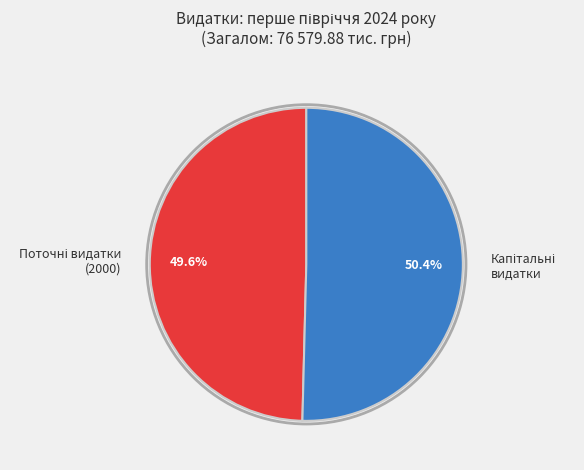

Is there a majority slice in this chart?

Yes